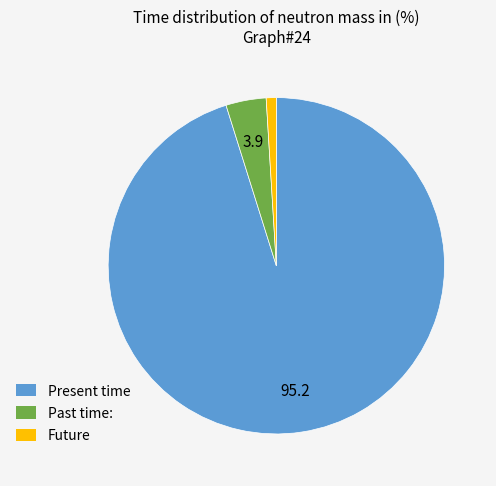

Is there a majority slice in this chart?

Yes